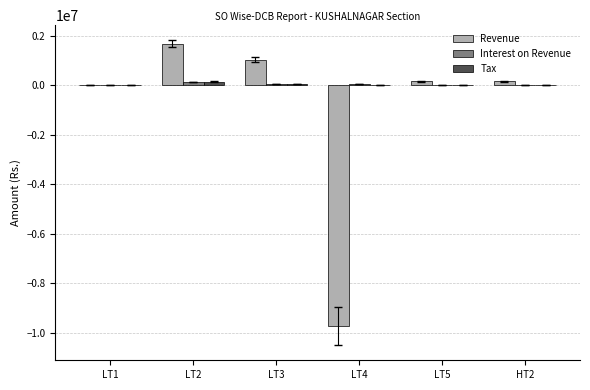

At which category is the sum across all series the highest?

LT2